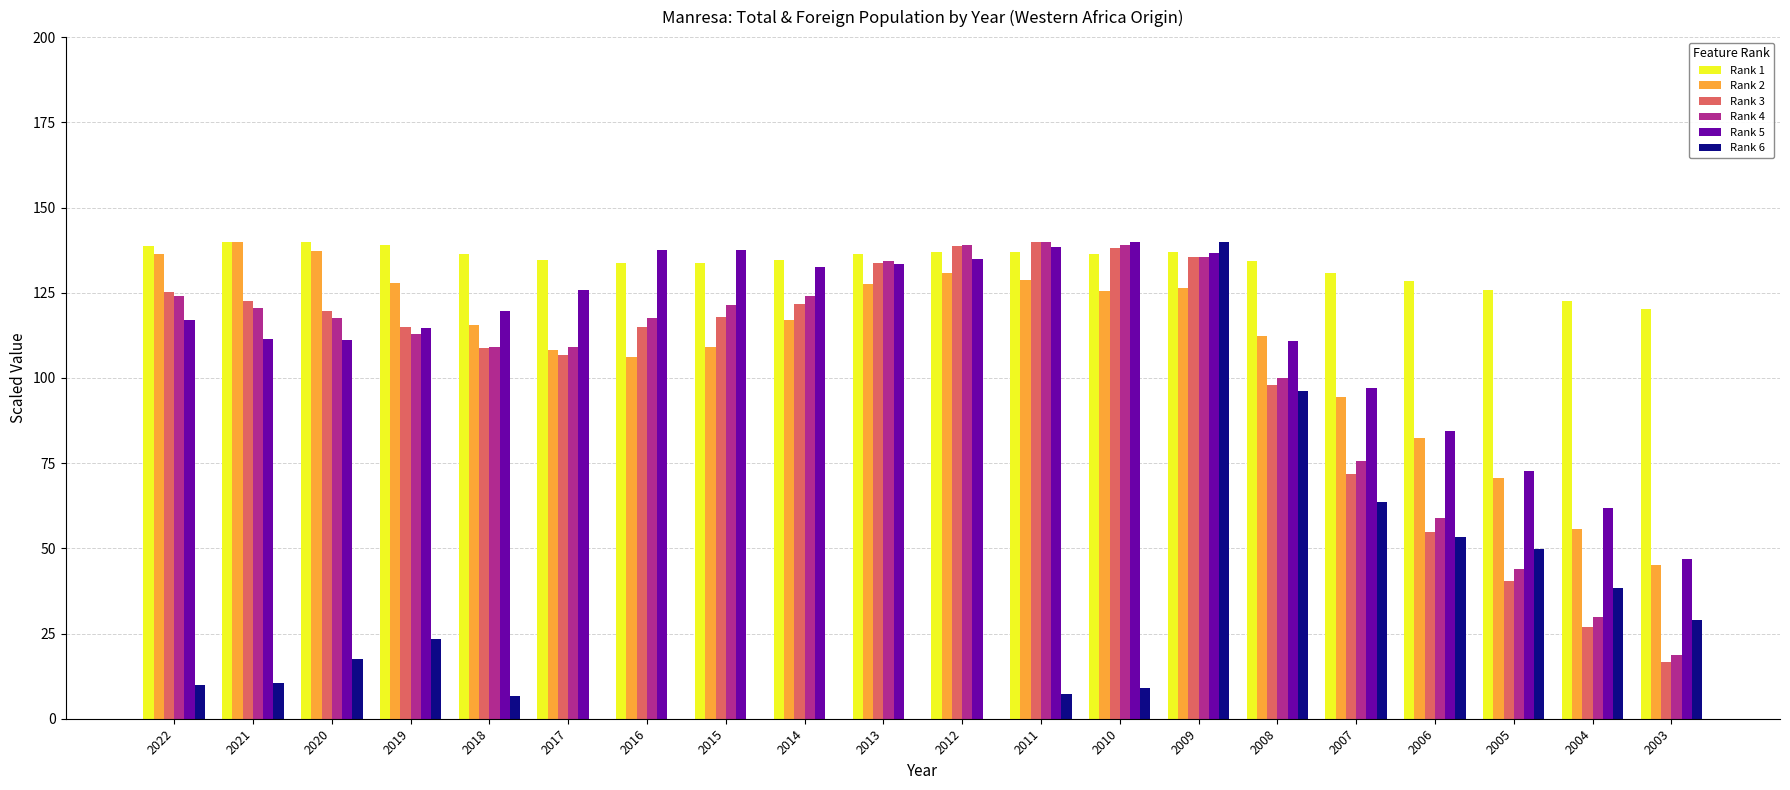

Are the bars grouped side by side (vs. stacked)?

Yes